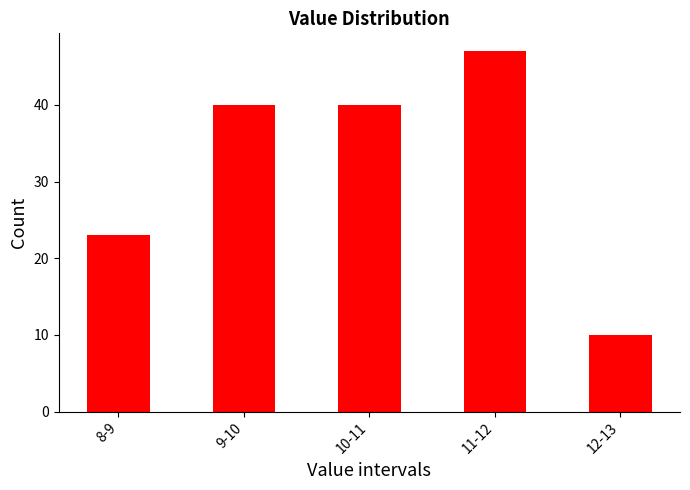

Reading left to right, what are all the values shown in this chart?

8-9=23	9-10=40	10-11=40	11-12=47	12-13=10